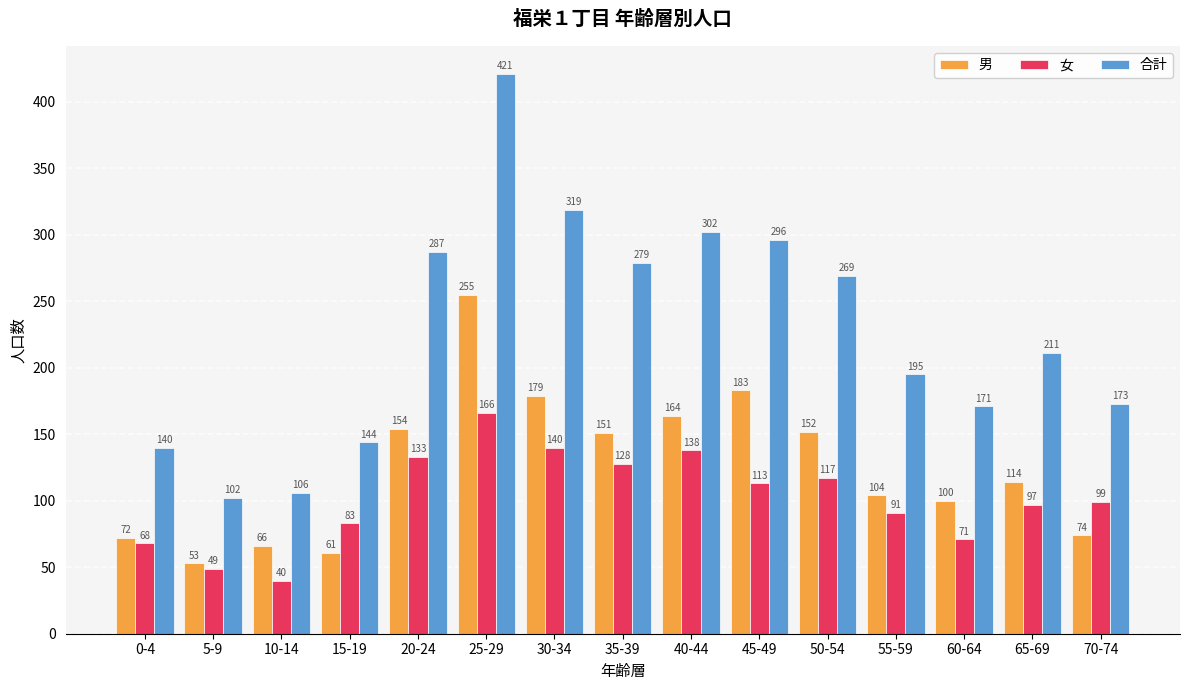

Rank the series at 15-19 from lowest to highest value.

男, 女, 合計